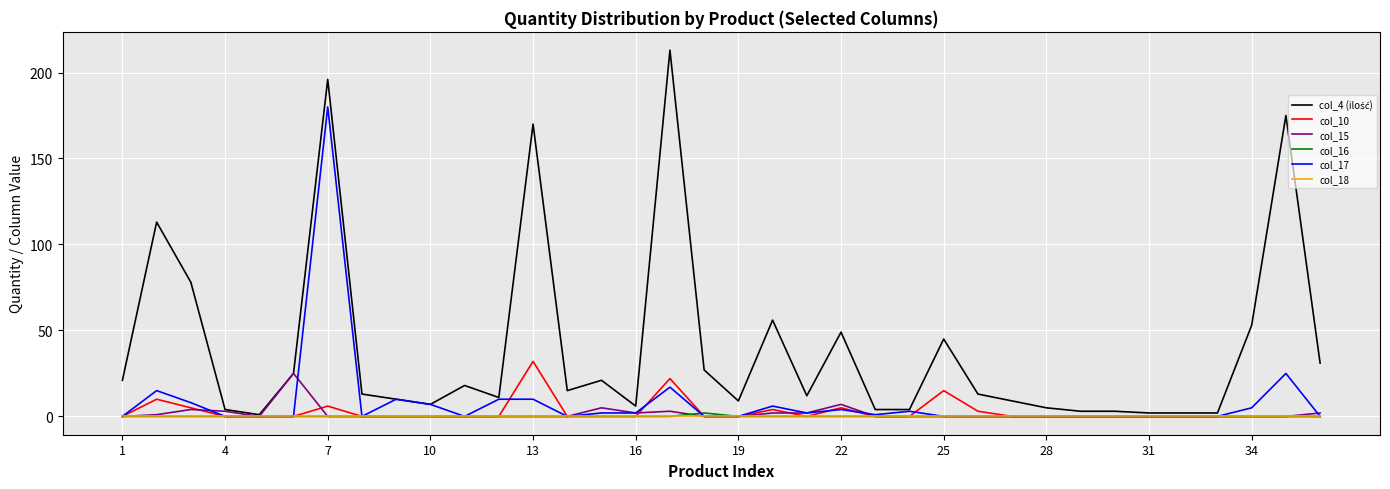

What is the difference between the second highest and second lowest values in the col_17 series?

25